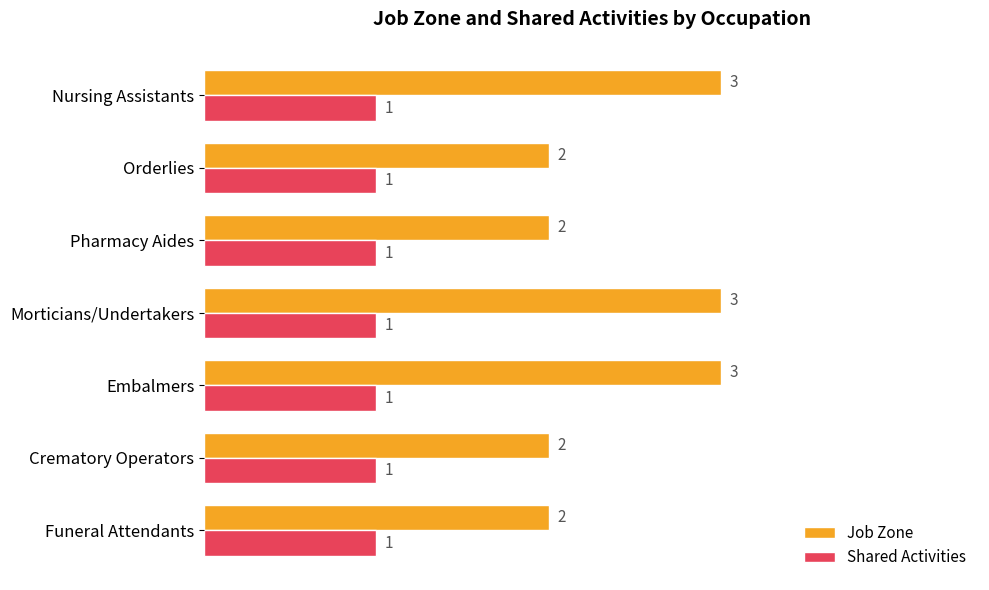

Is it true that Job Zone equals 3 at Nursing Assistants?

True